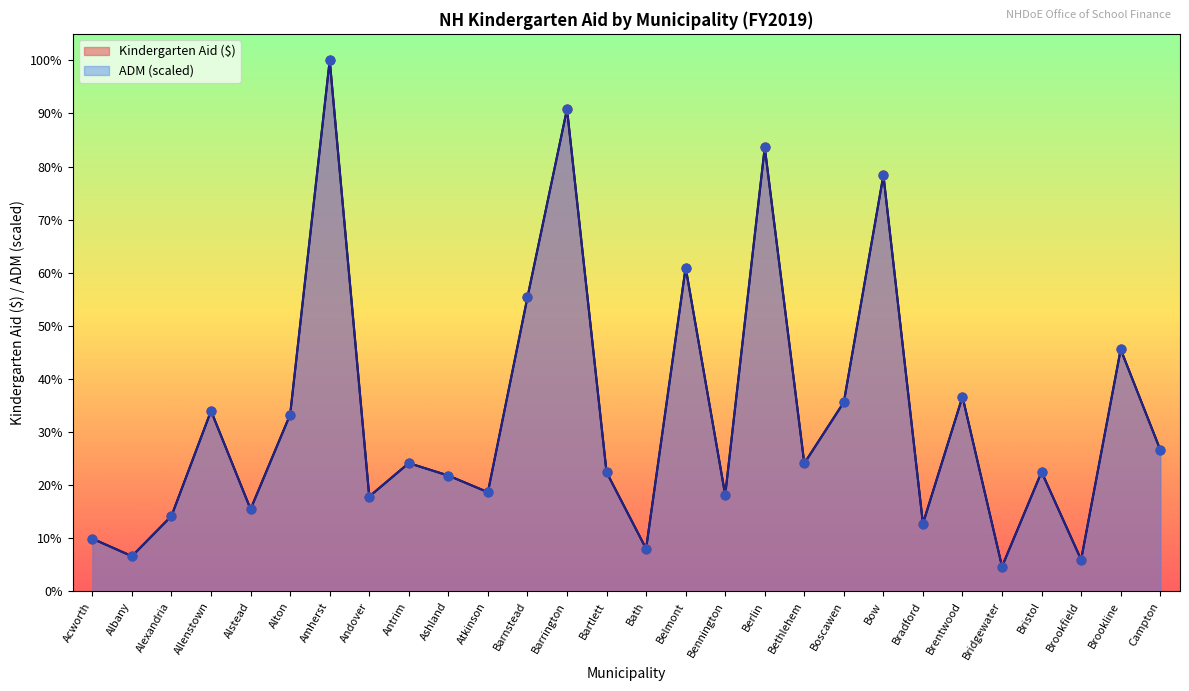

Which series reaches the maximum Y coordinate?

ADM